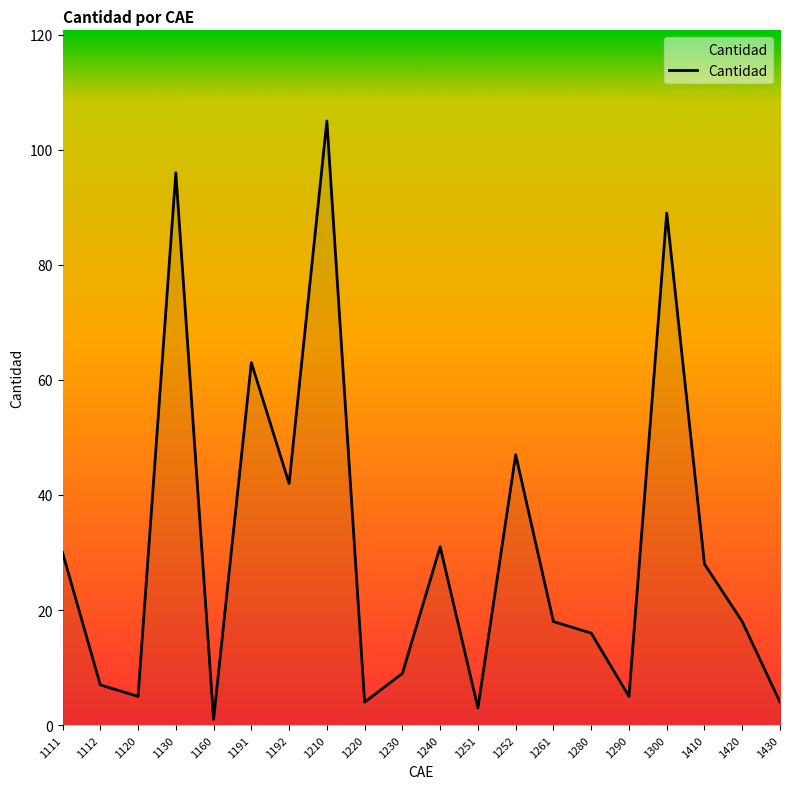

Approximately how many times larger is the value at 1252 compared to 1280?

2.9